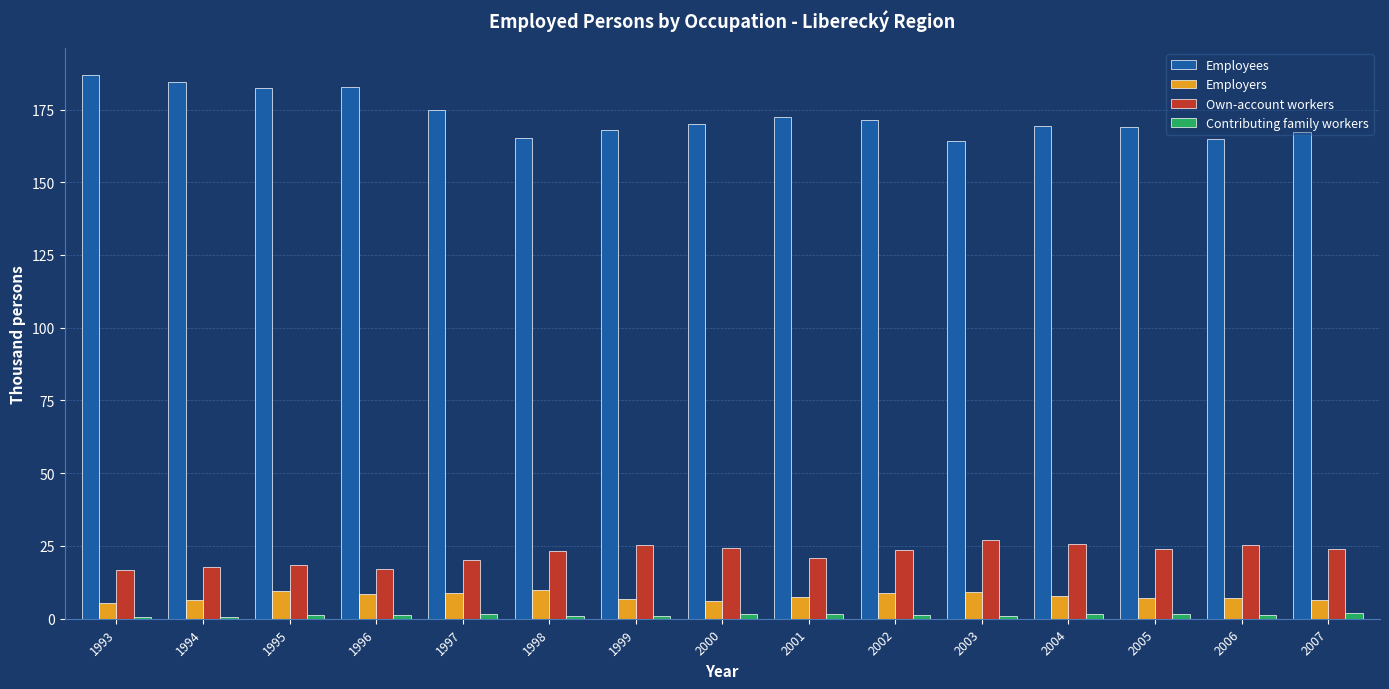

At how many categories does at least one series exceed 85?

15